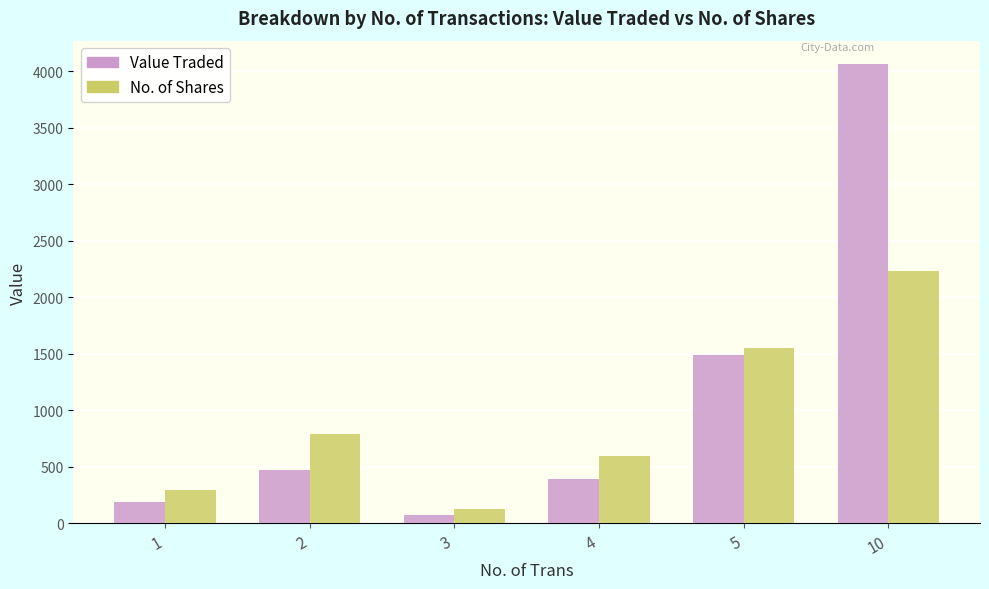

How many groups of bars are there?

6